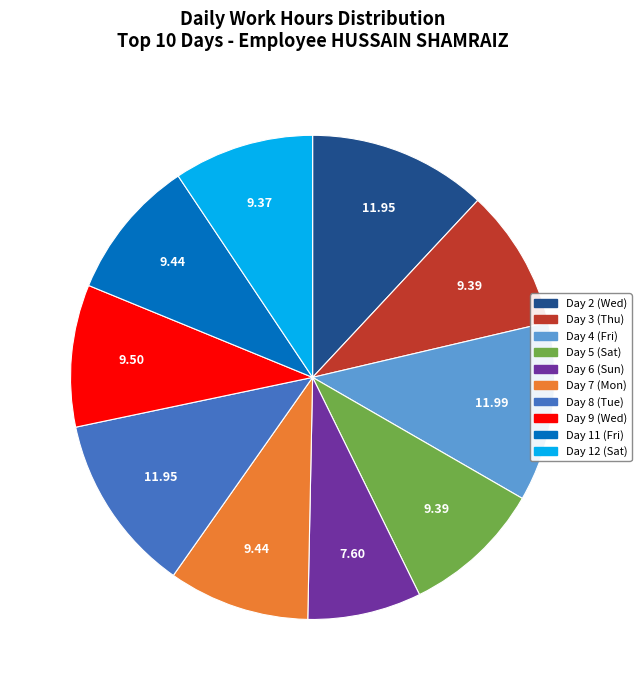

The Day 5 (Sat) slice represents 9% of the pie. True or false?

True